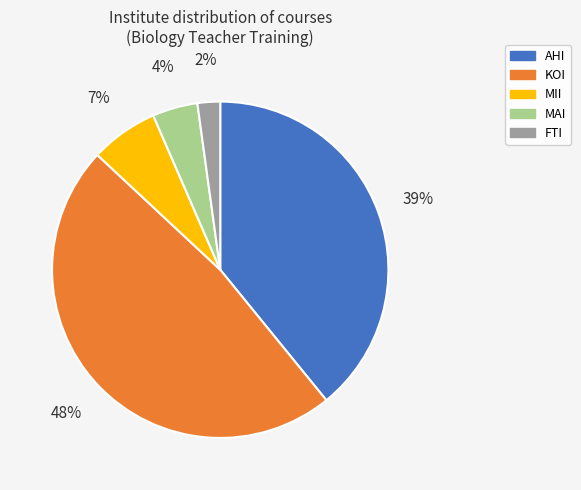

Does MII account for over 50% of the chart?

No